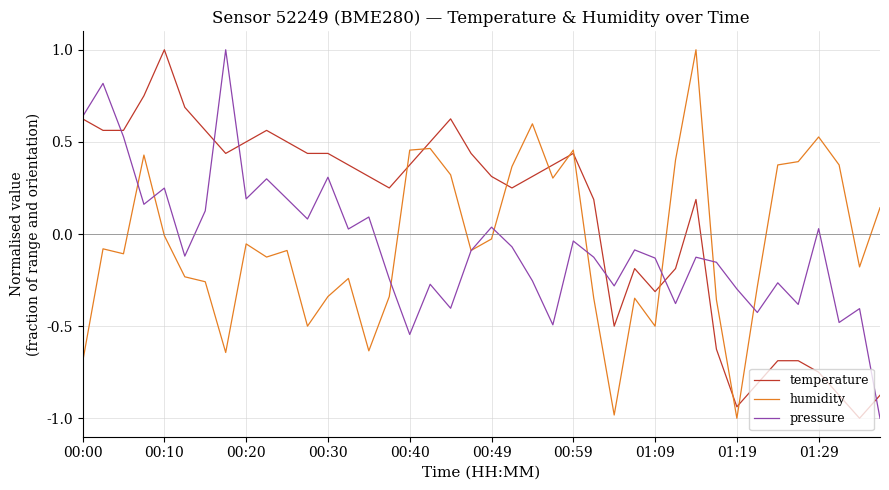

How many lines are shown in the chart?

3